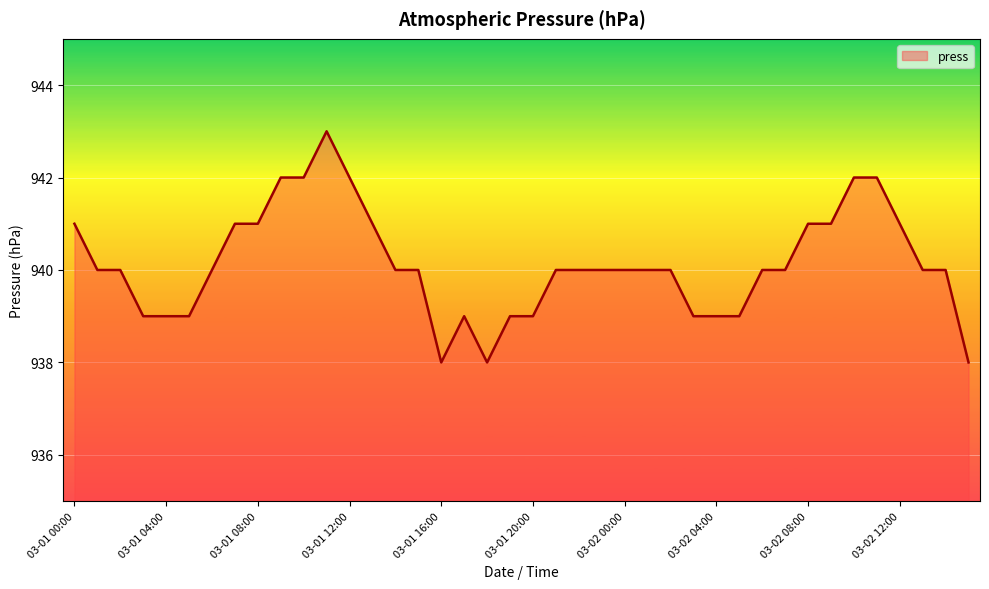

What is the smallest value displayed?

938